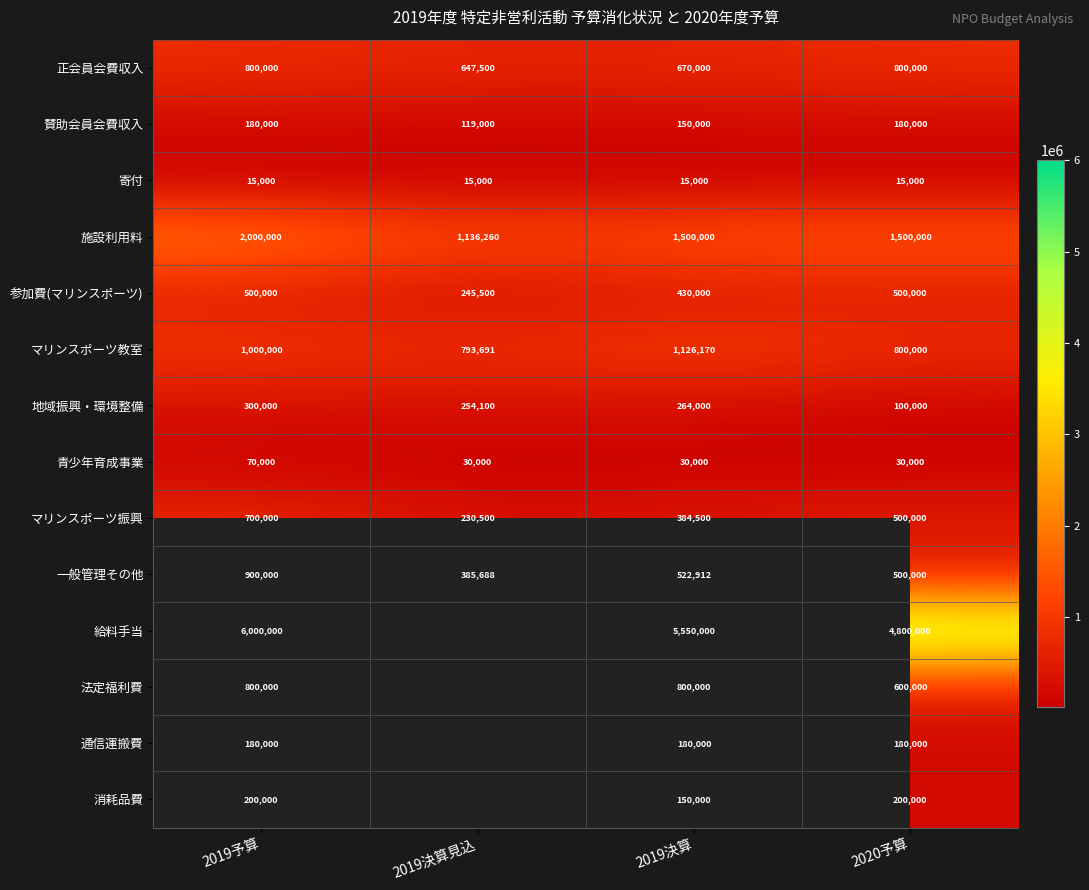

What value does the 参加費(マリンスポーツ) series have at 2019決算見込, to the nearest 10?

245500